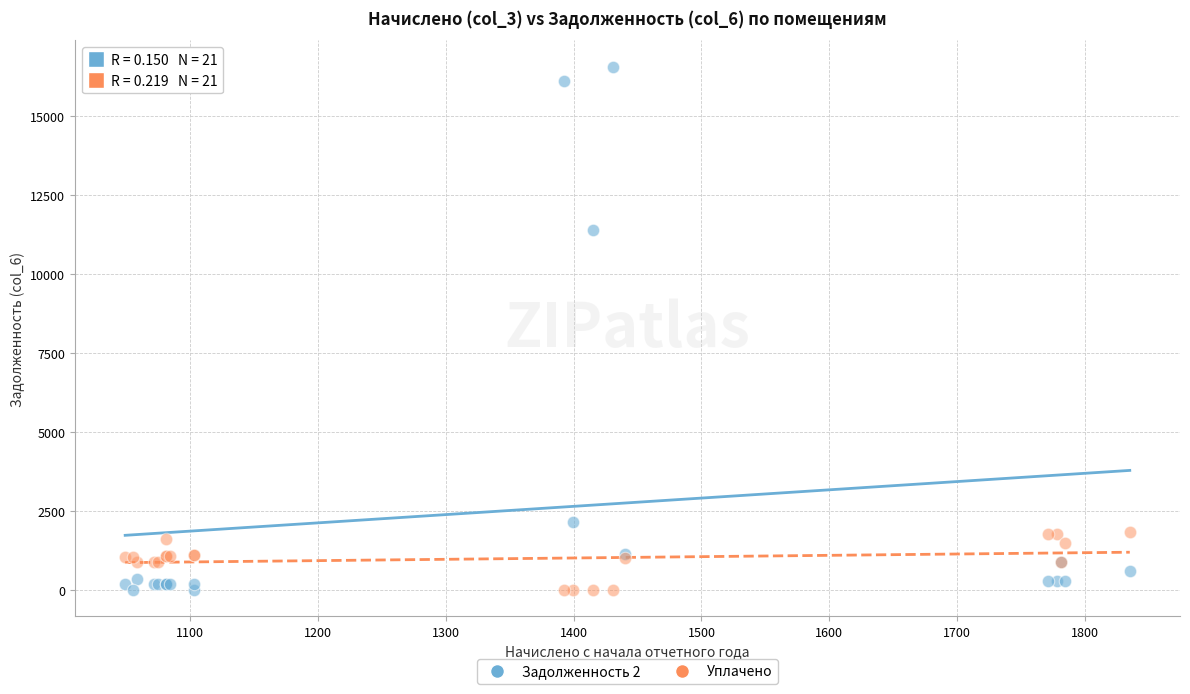

Across all series, what Y value is closest to 8289?

11416.1